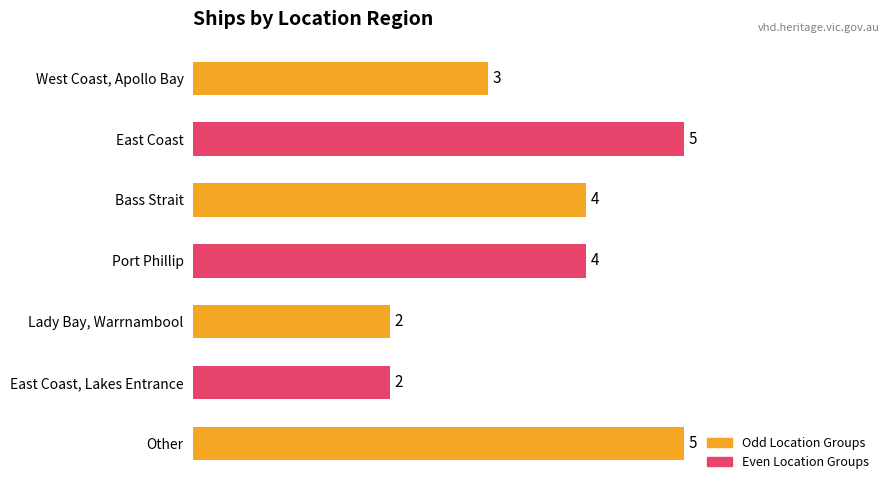

Are the bars horizontal?

Yes